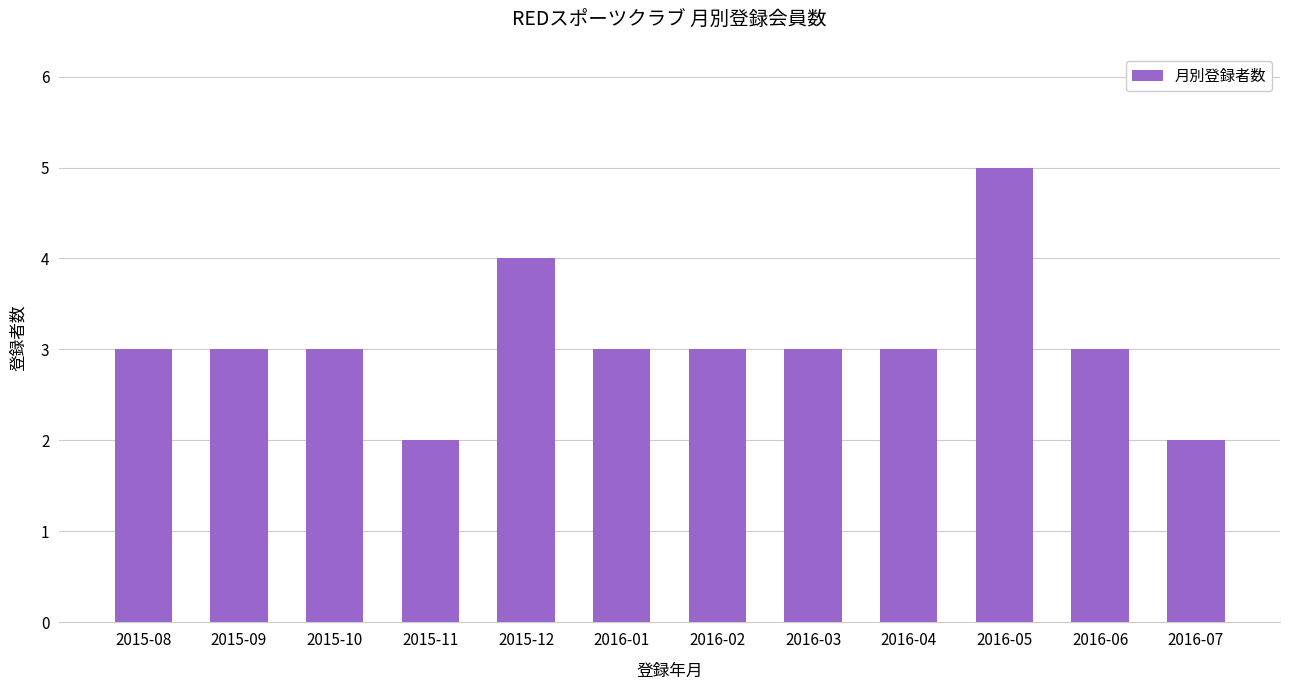

Count the values in the range 3 to 4.

9